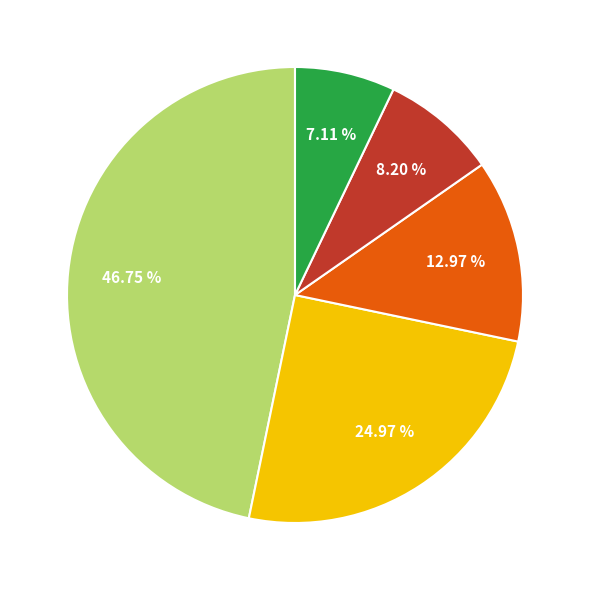

Is there a majority slice in this chart?

No